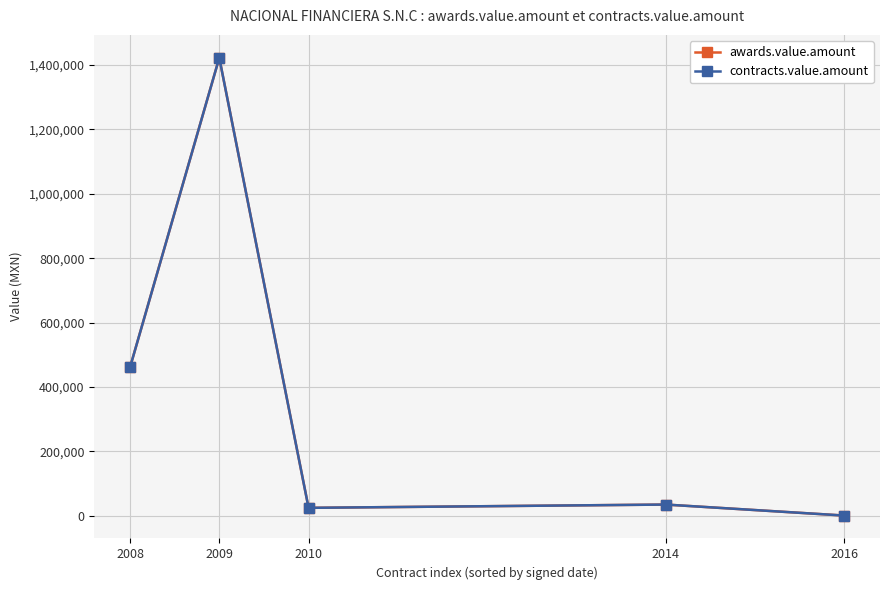

Which label corresponds to the largest value in the chart?

2009